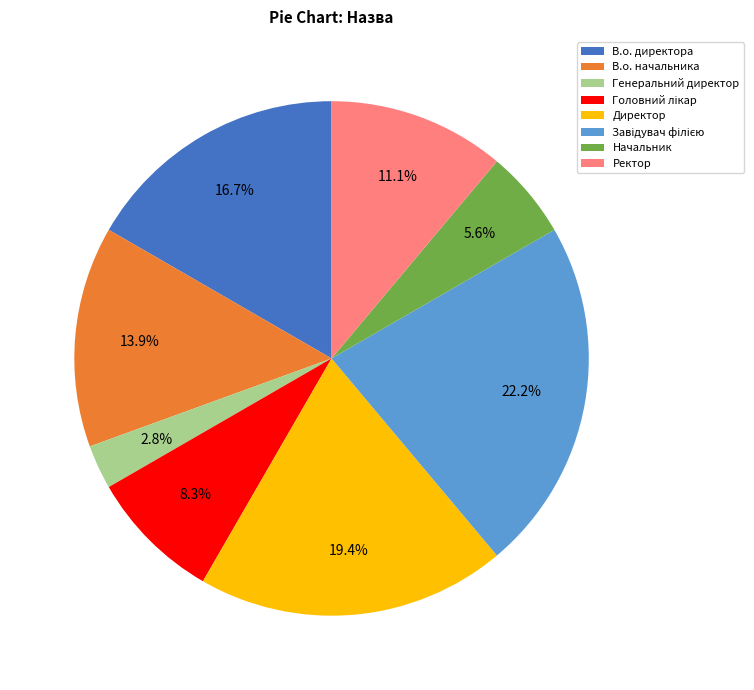

How many segments does this pie chart have?

8